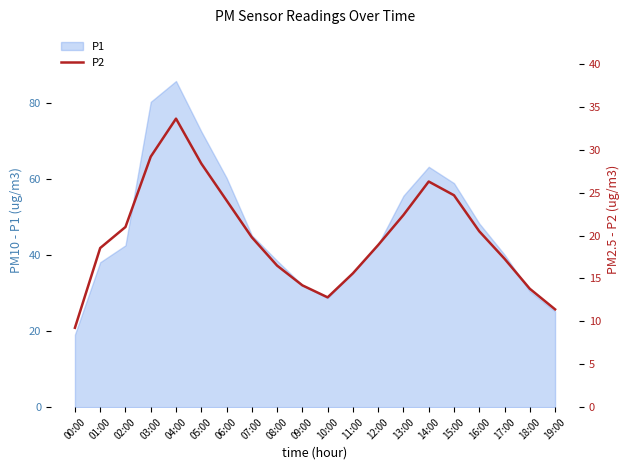

How many lines are shown in the chart?

1